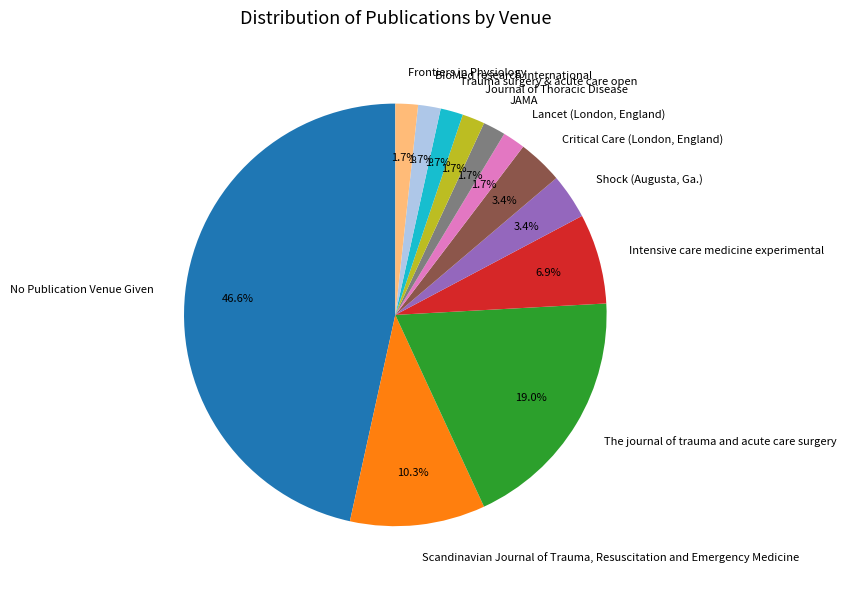

Does BioMed research international represent more than half of the total?

No